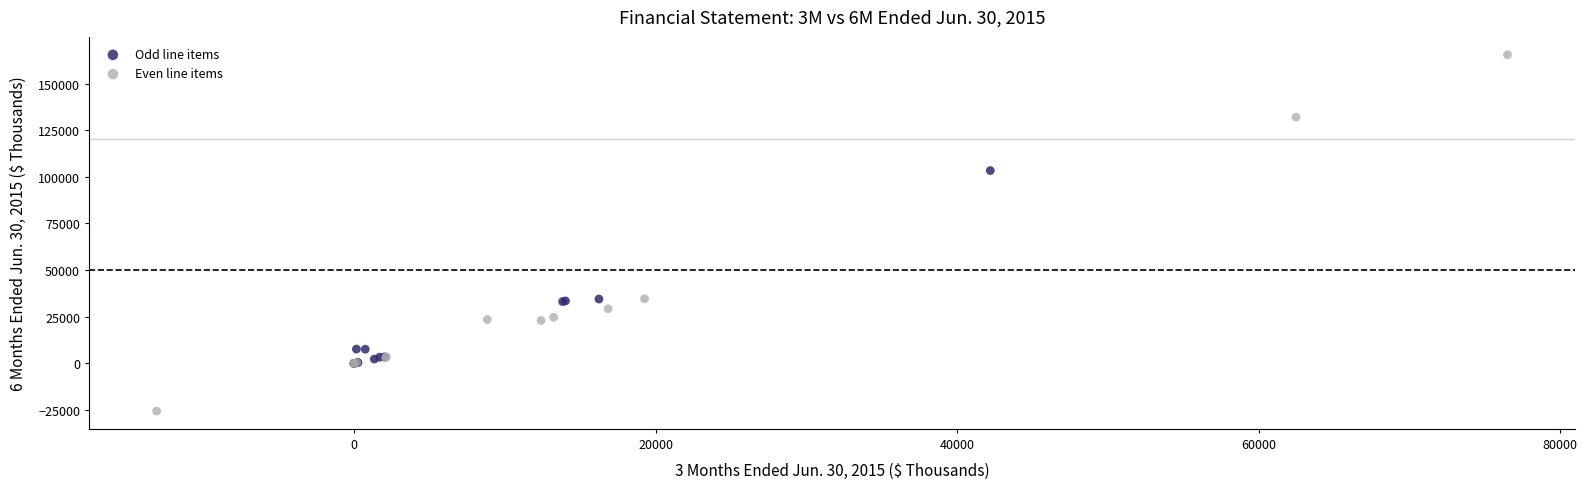

What are all the series names shown in the legend?

Odd line items, Even line items